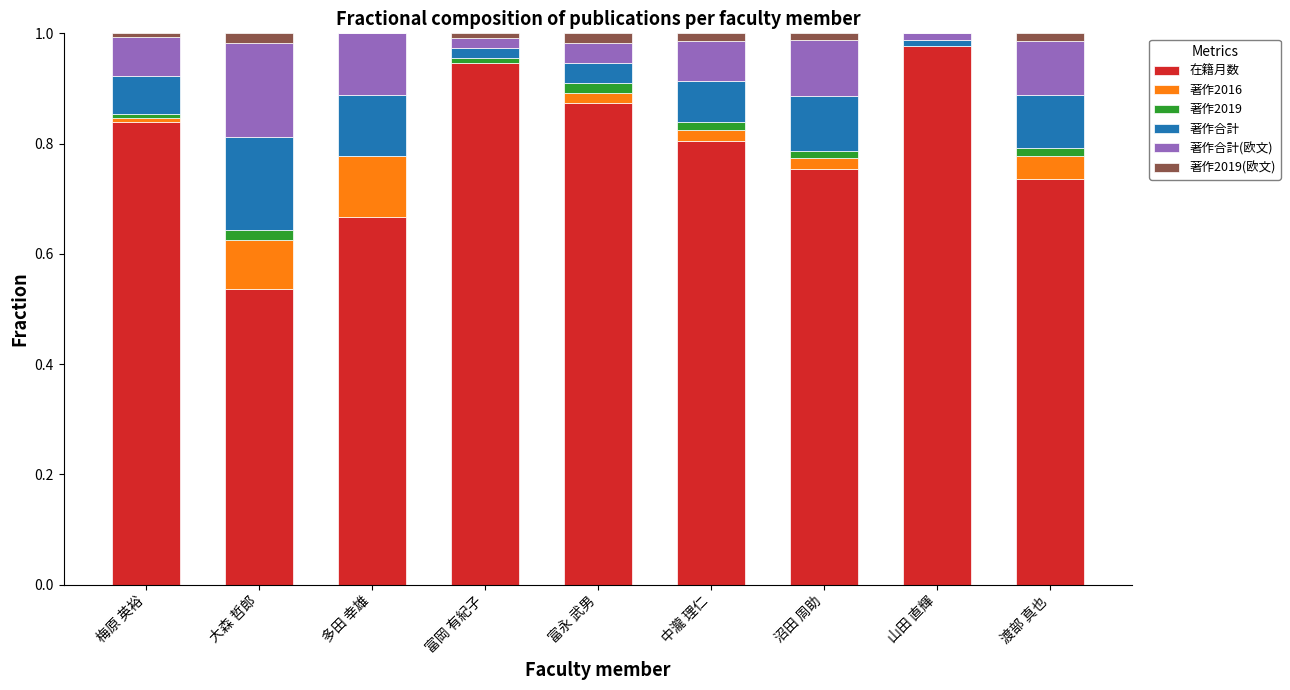

Which category has the highest value in the 在籍月数 series?

山田 直輝